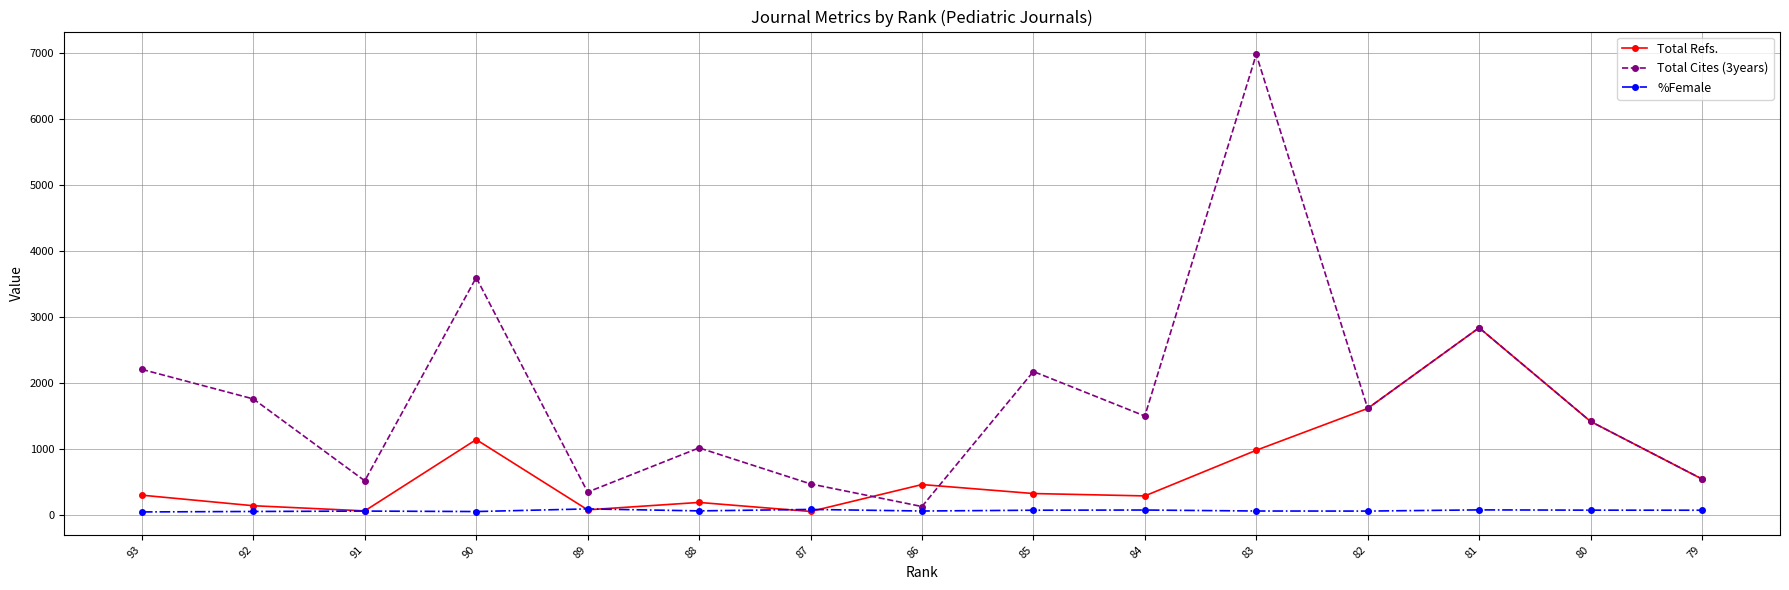

The Total Cites (3years) series shows 2834 at 81. True or false?

True